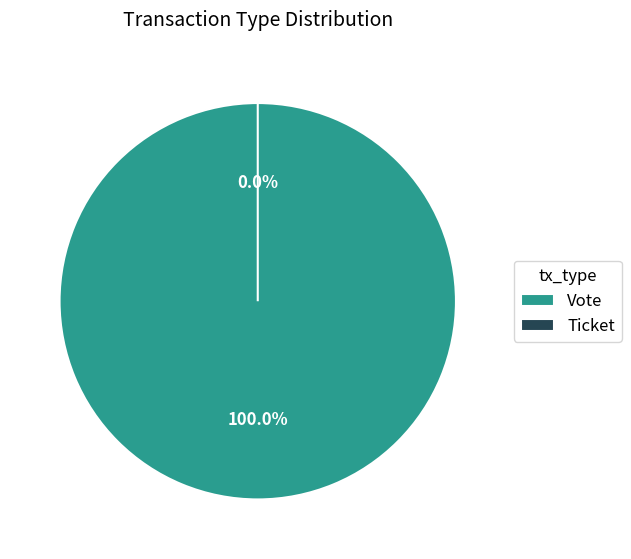

To the nearest percent, what is the difference between the largest and smallest slice percentages?

100%